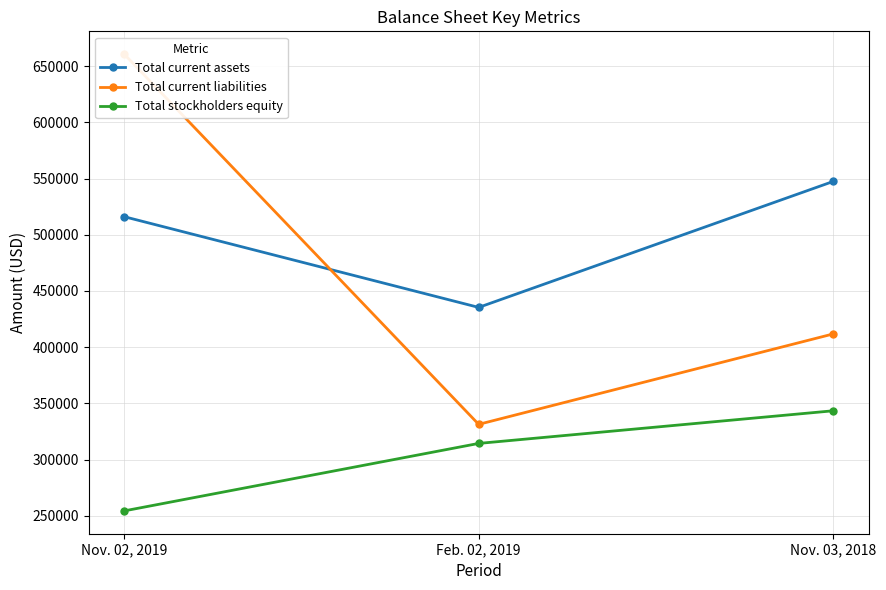

Rank the categories by Total stockholders equity value from lowest to highest.

Nov. 02, 2019, Feb. 02, 2019, Nov. 03, 2018